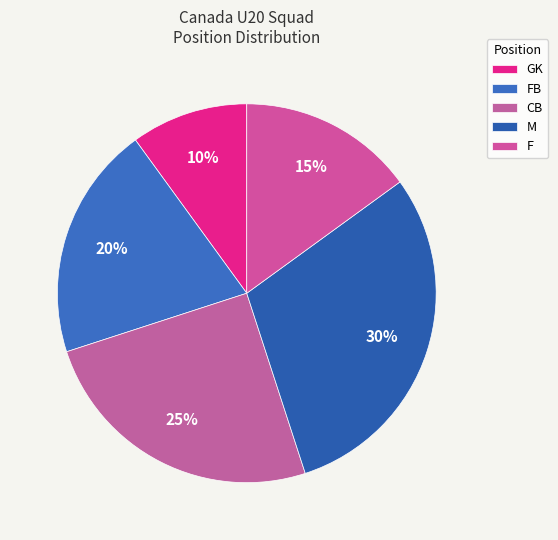

How many segments does this pie chart have?

5